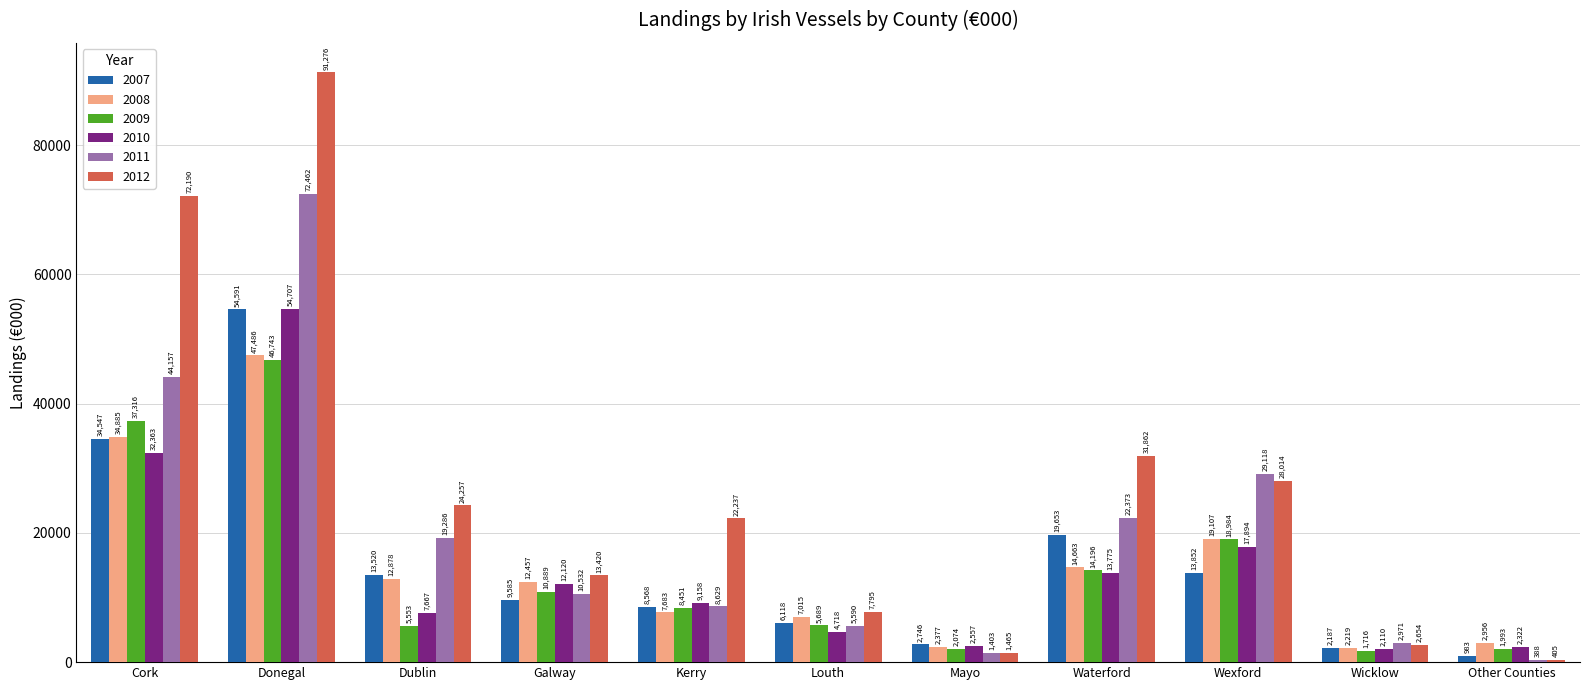

At which label does 2009 first exceed 8451?

Cork